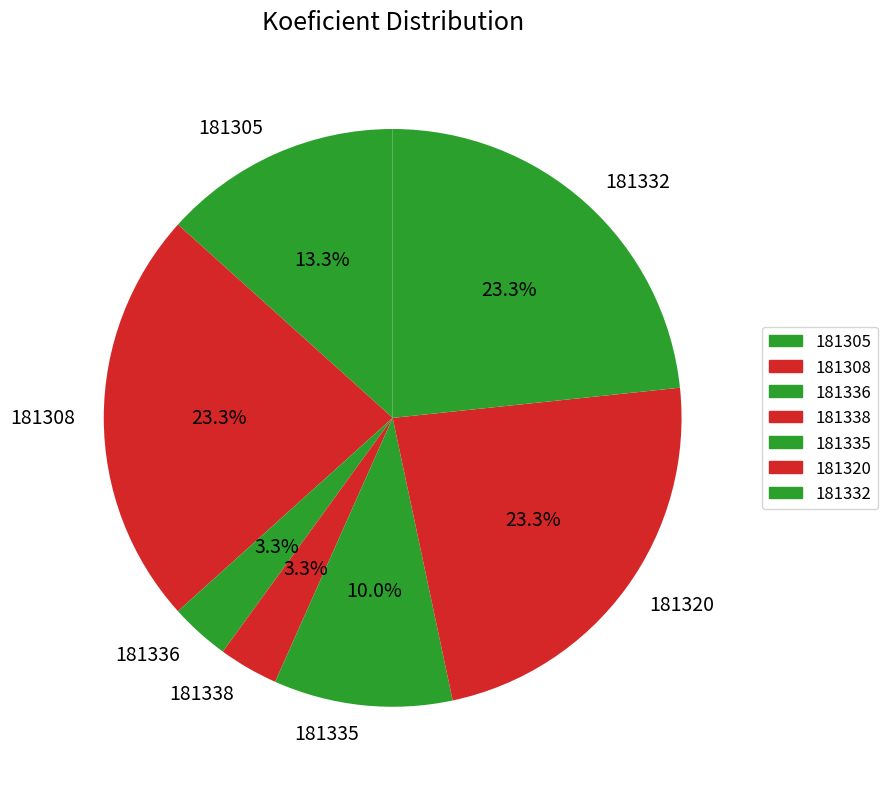

Which has a higher value, 181308 or 181338?

181308